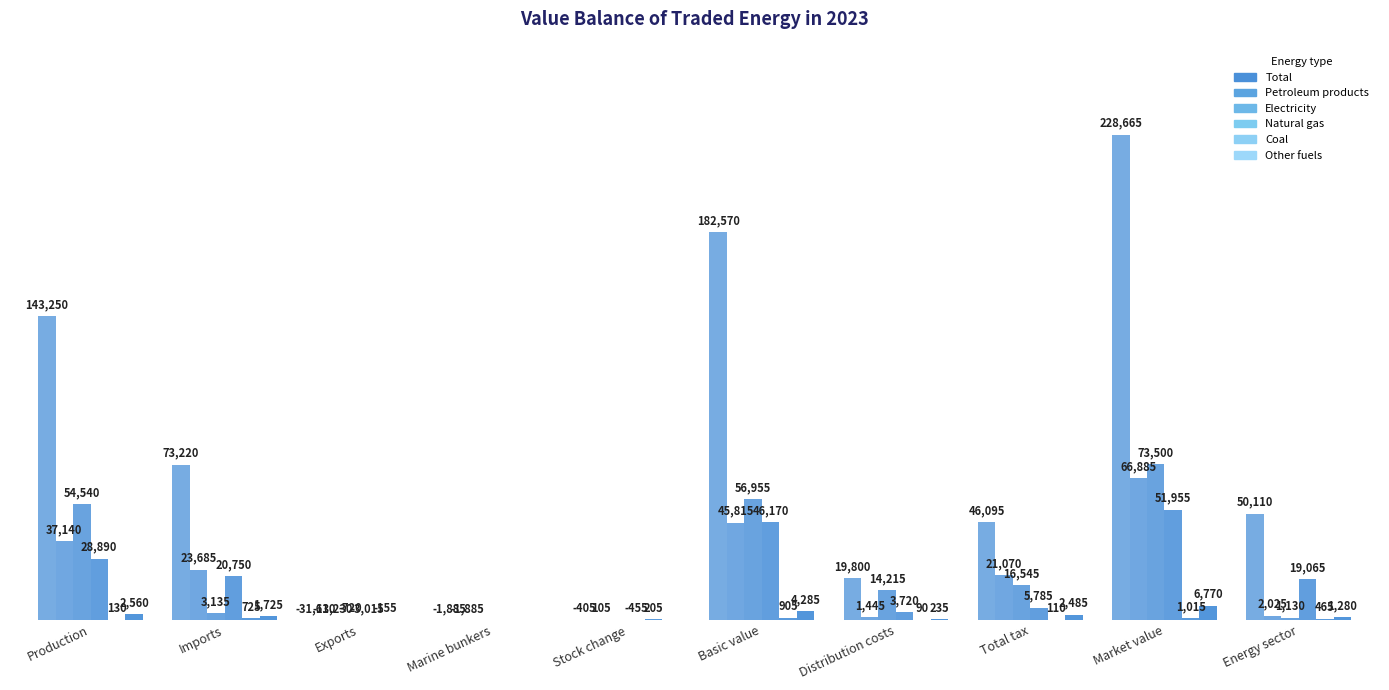

At which category is the sum across all series the highest?

Market value